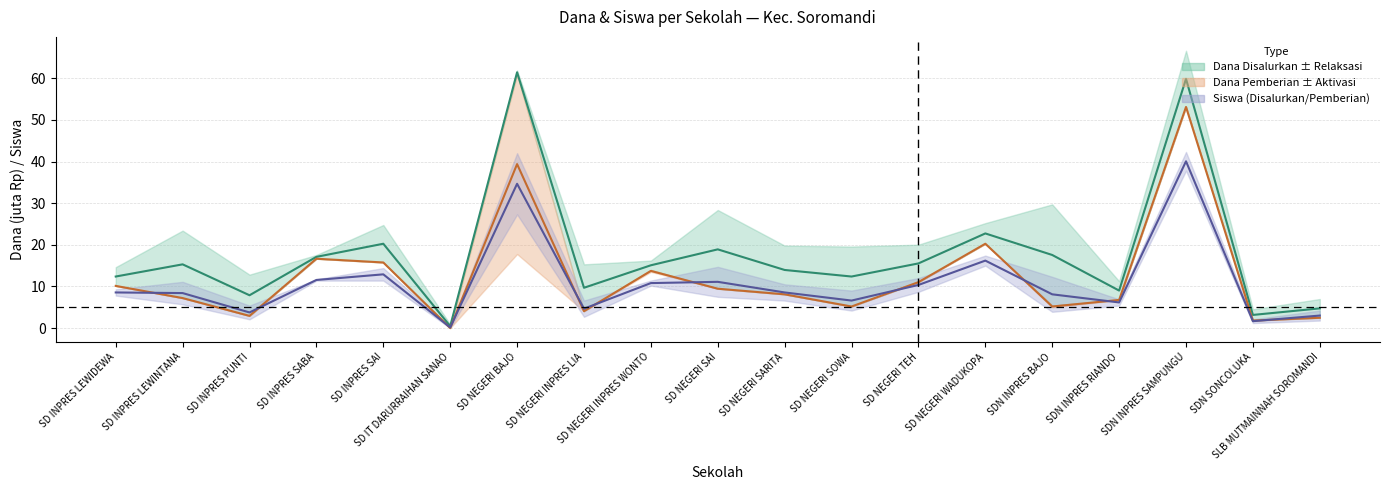

True or false: Dana_Disalurkan and Dana_Pemberian cross at least once.

False